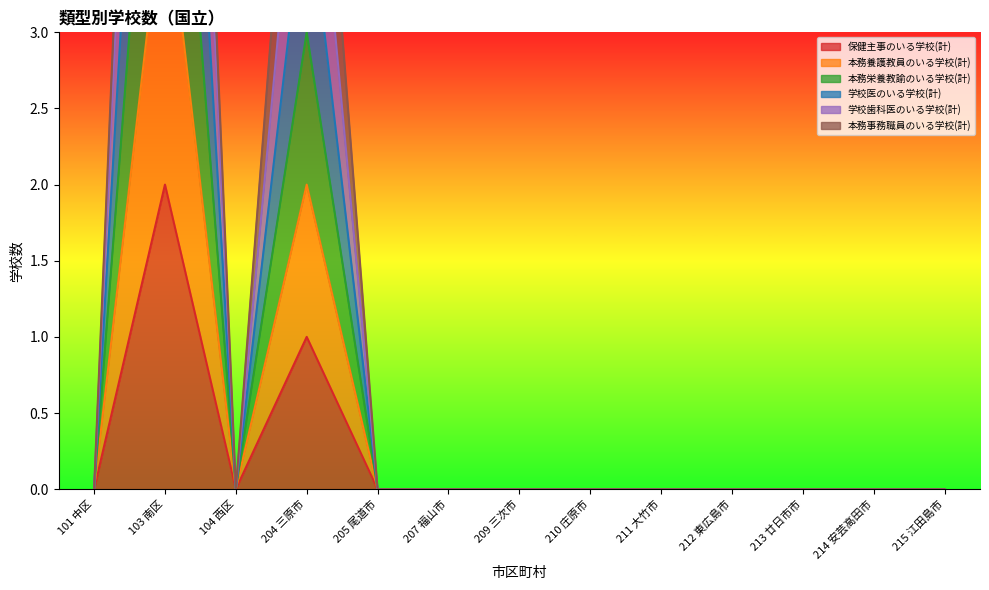

What is the greatest value displayed?

10